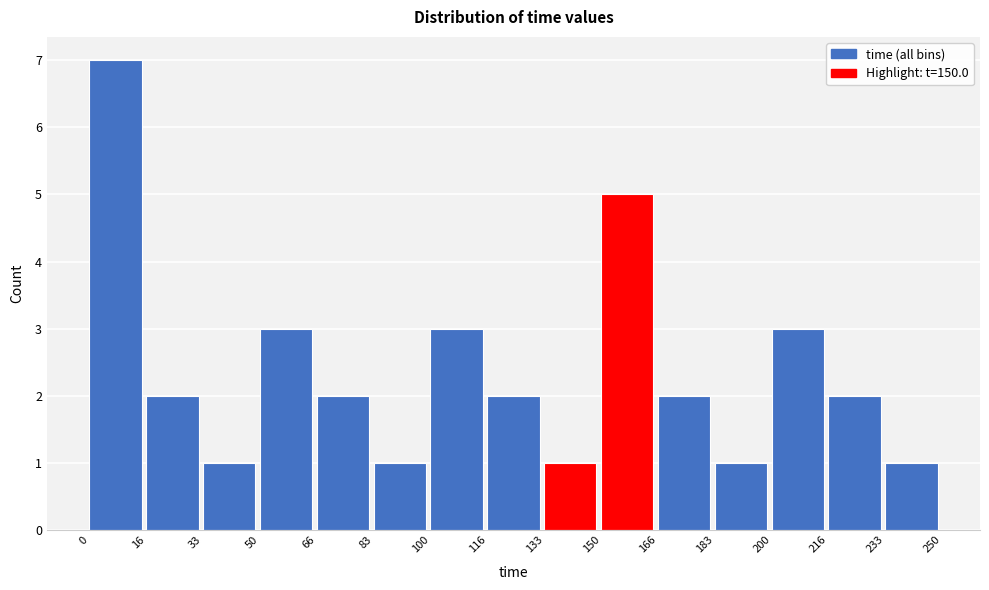

How tall is the bar that spans 166 to 183 on the x-axis? The values are not printed on the chart, so give them approximately, as read against the axis.

2